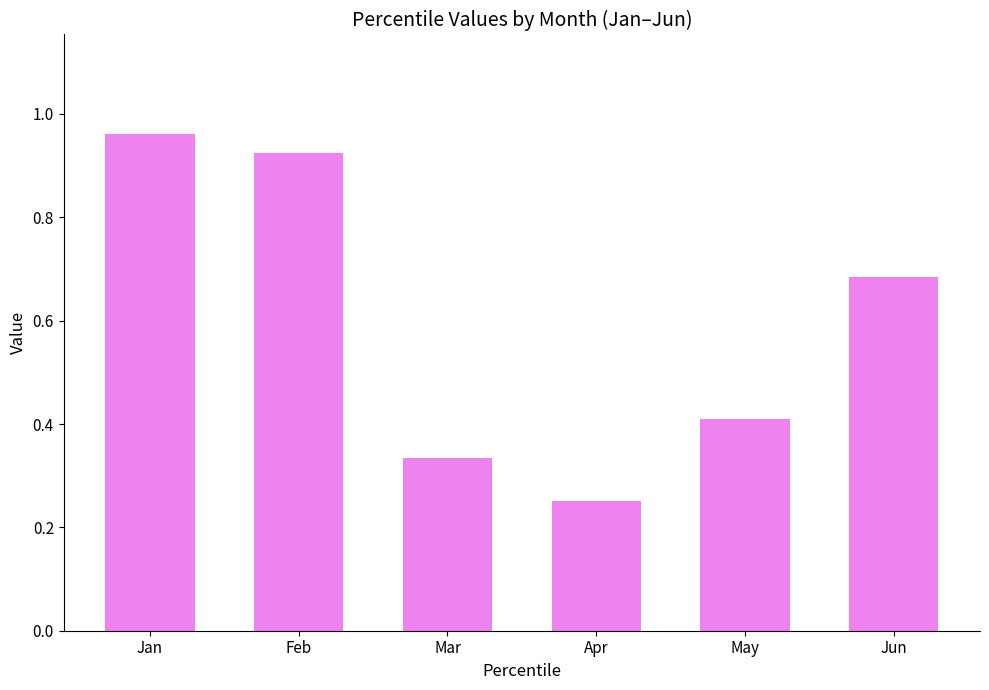

At which category does the chart reach its minimum across all series?

Apr